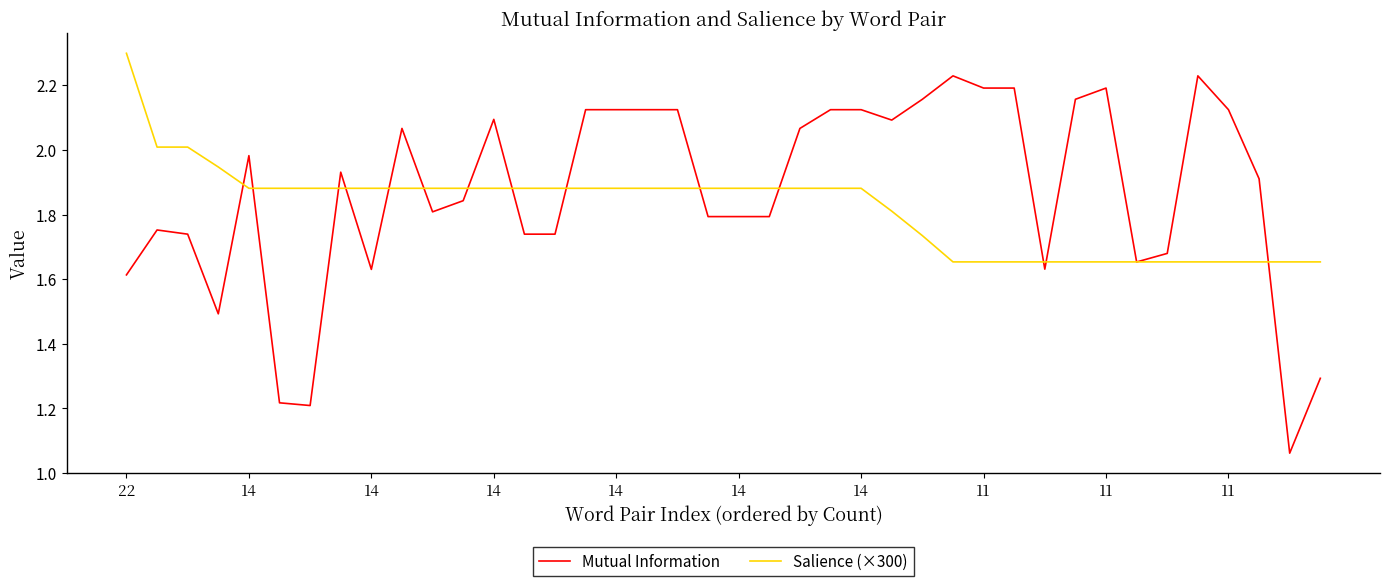

At how many categories does at least one series exceed 1?

40